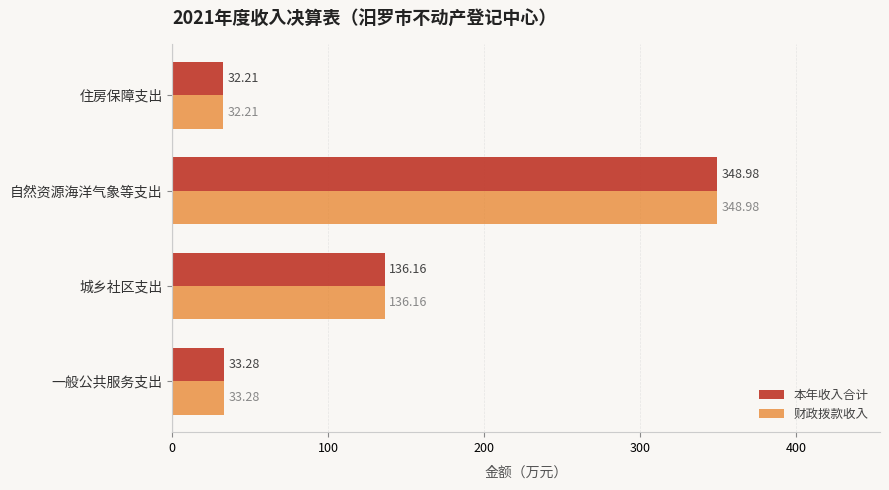

What is the sum of the 财政拨款收入 values at 一般公共服务支出 and 城乡社区支出?

169.4